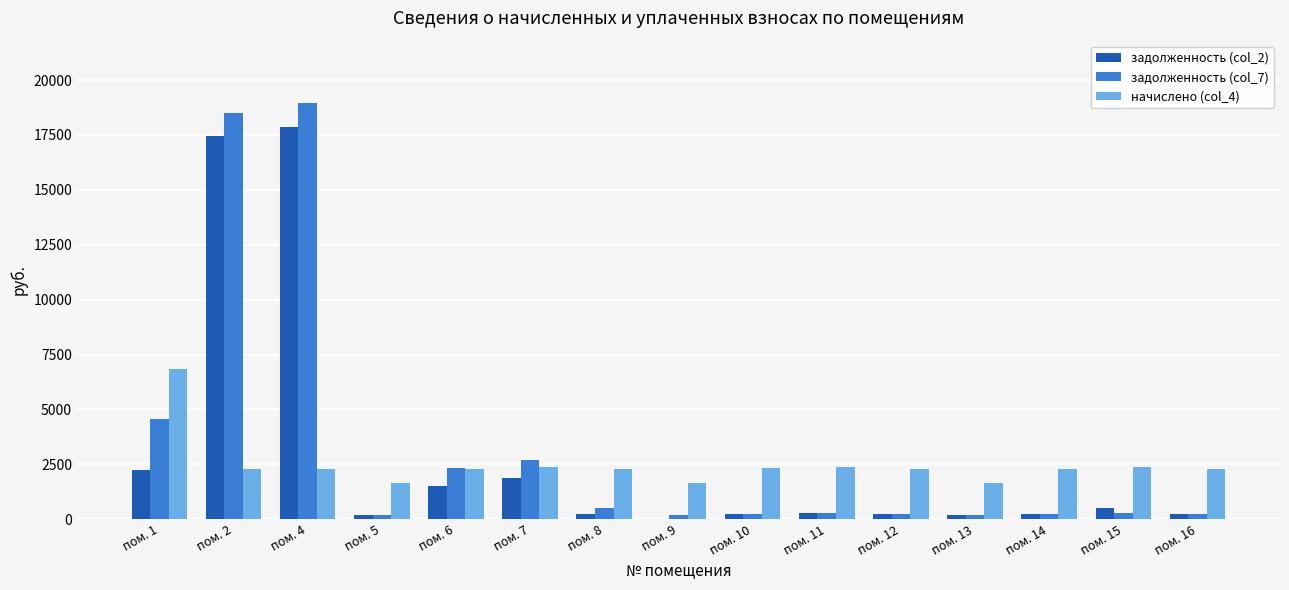

The value of задолженность (col_2) at пом. 15 is 529.3. True or false?

True